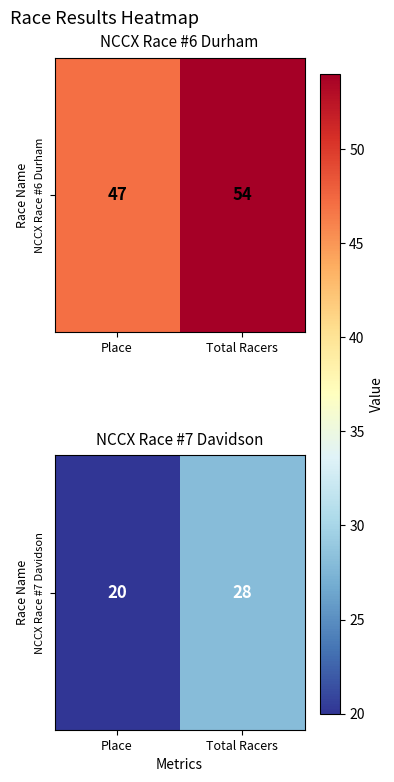

Rank the categories by value from highest to lowest.

Total Racers, Place